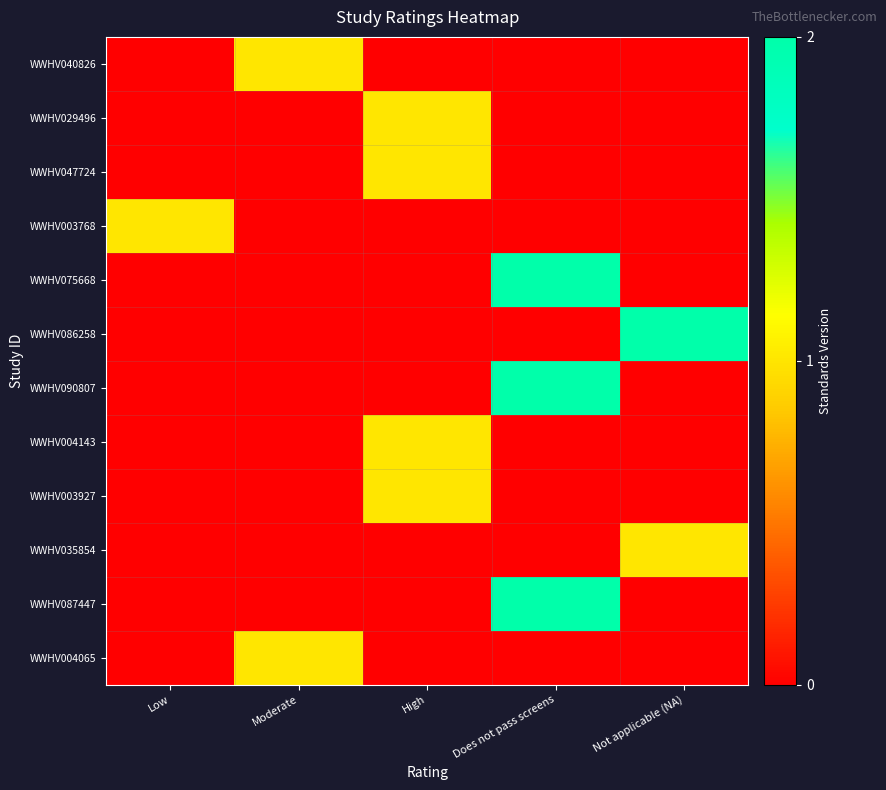

What is the difference between the highest and lowest values at Does not pass screens?

2